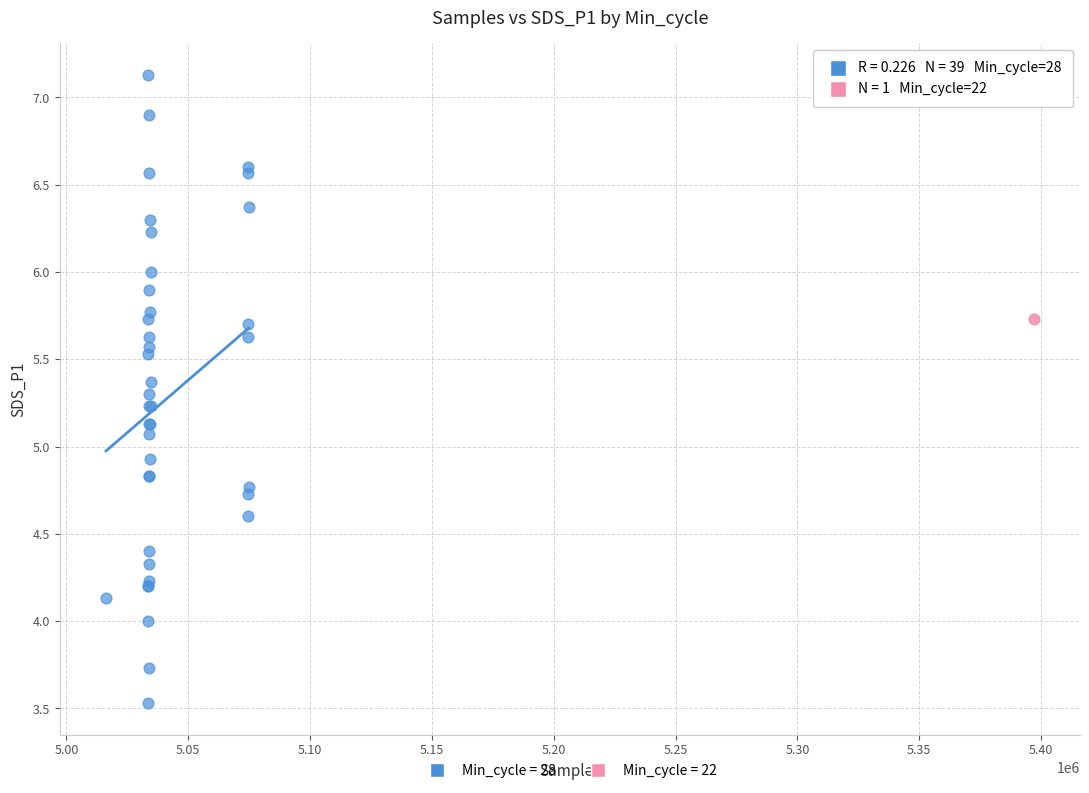

What are all the series names shown in the legend?

Min_cycle = 28, Min_cycle = 22